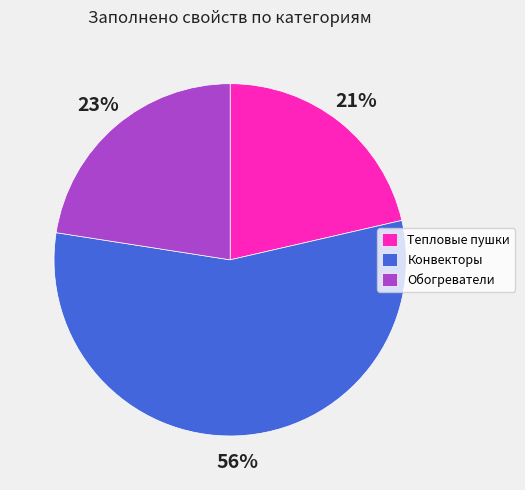

Is the sum of Тепловые пушки and Конвекторы greater than half?

Yes